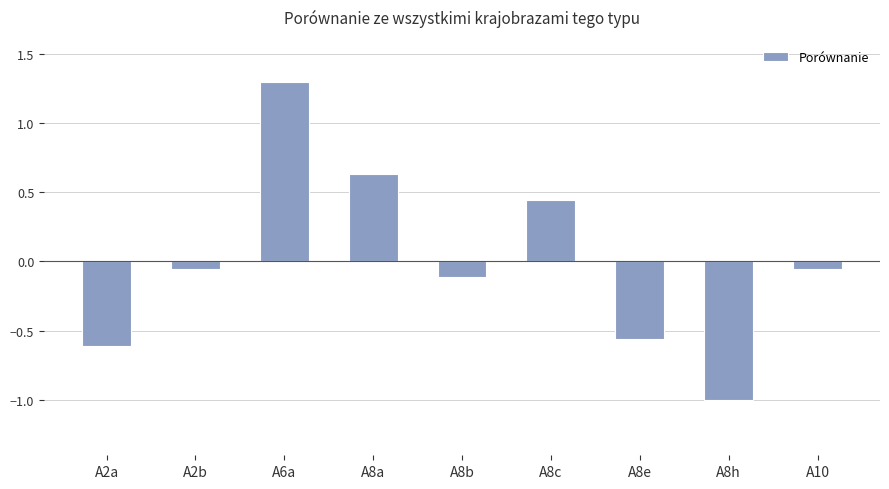

What is the sum of the values at A8h and A6a?

0.3